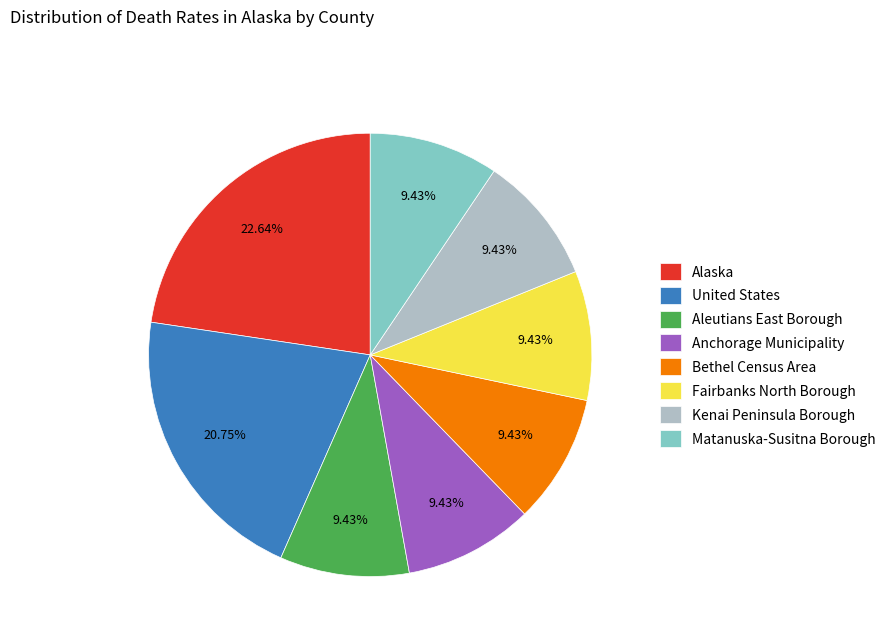

Combined, do Bethel Census Area and Fairbanks North Borough account for over 50%?

No